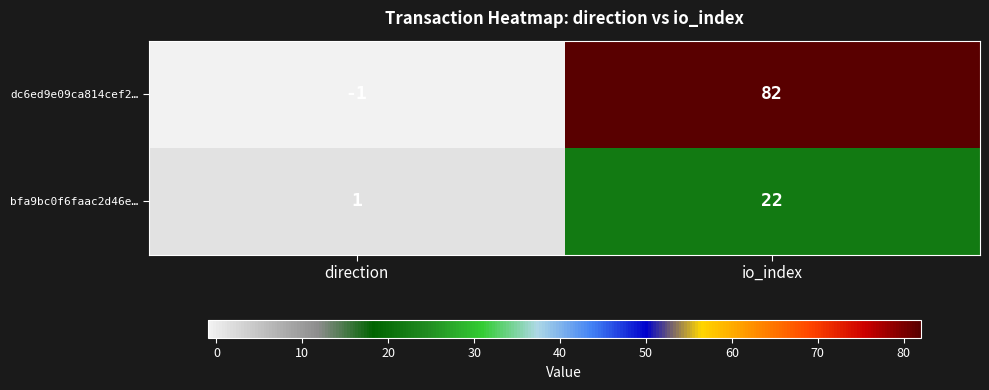

Which series has the widest spread of values?

dc6ed9e09ca814cef2…